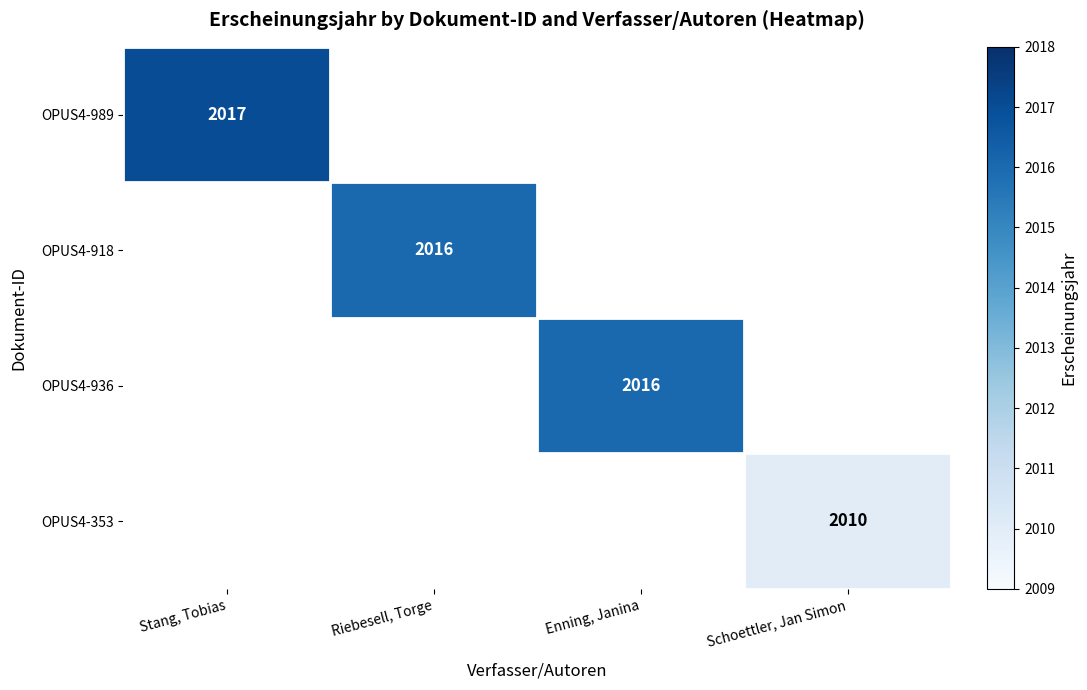

Is it true that OPUS4-989 equals 3162 at Stang, Tobias?

False